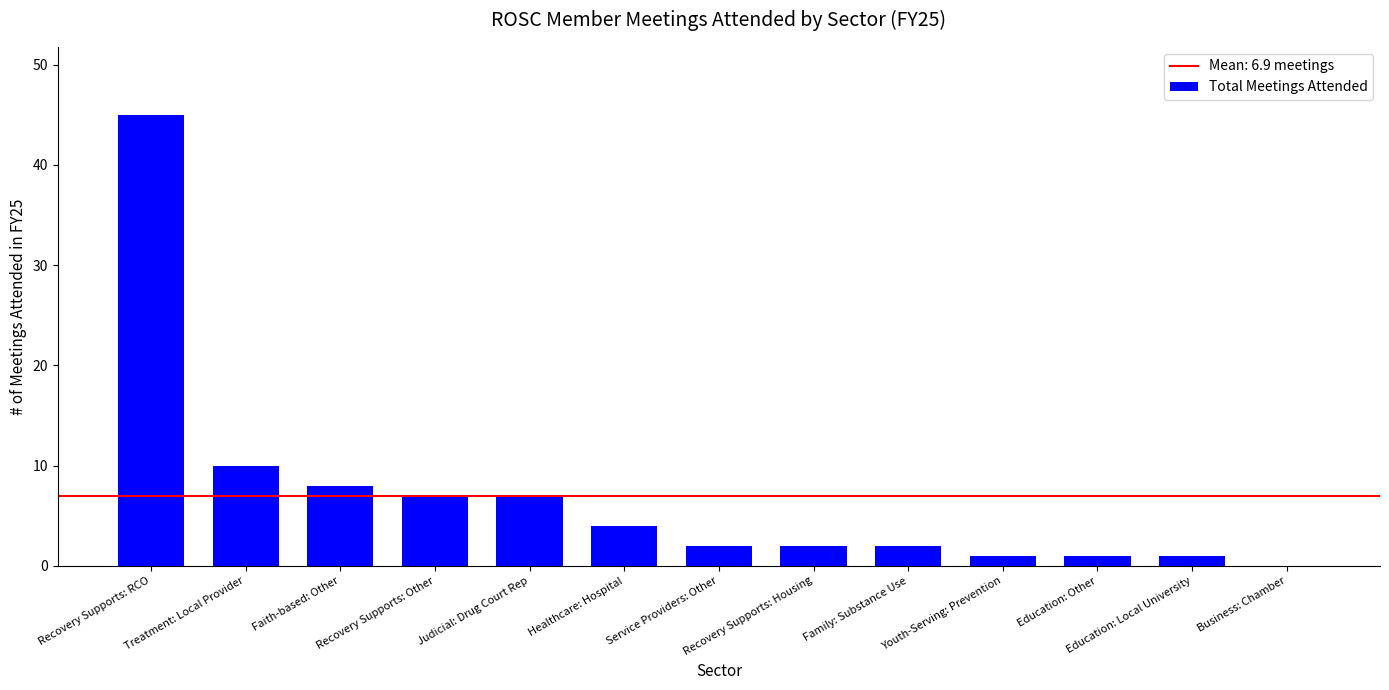

How many data points does each series have?

13